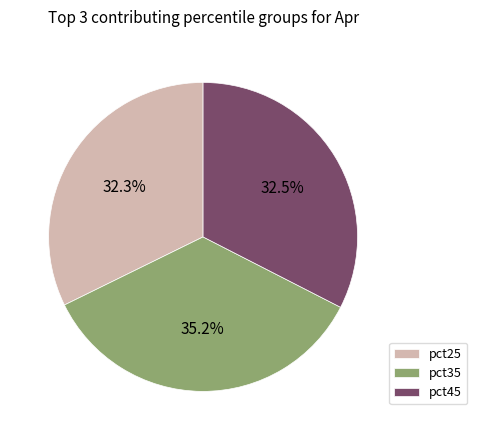

What is the largest slice in the pie chart?

pct35